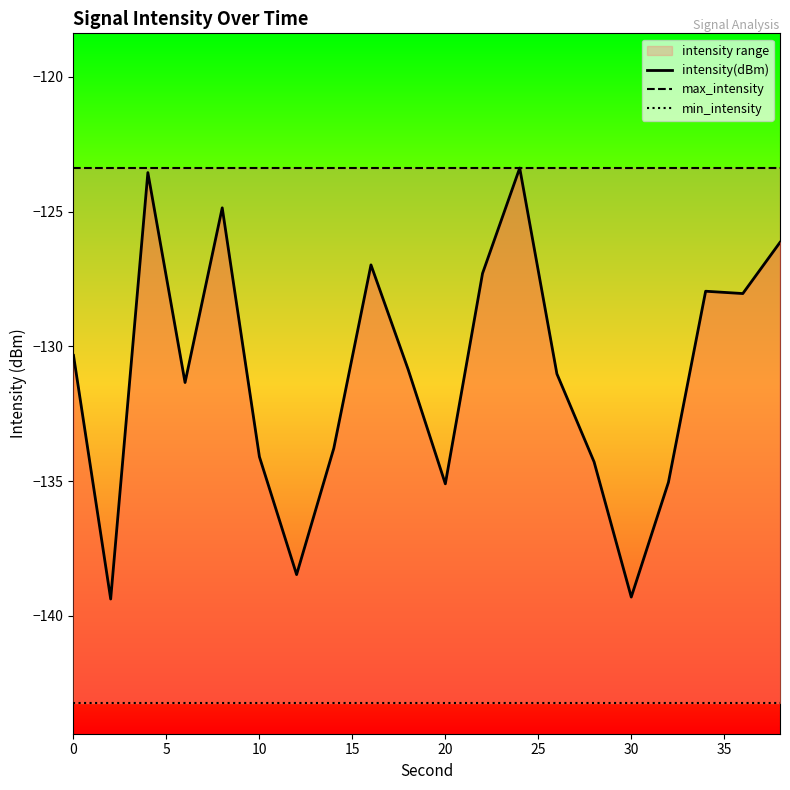

The value of max_intensity at 0 is -169.7. True or false?

False